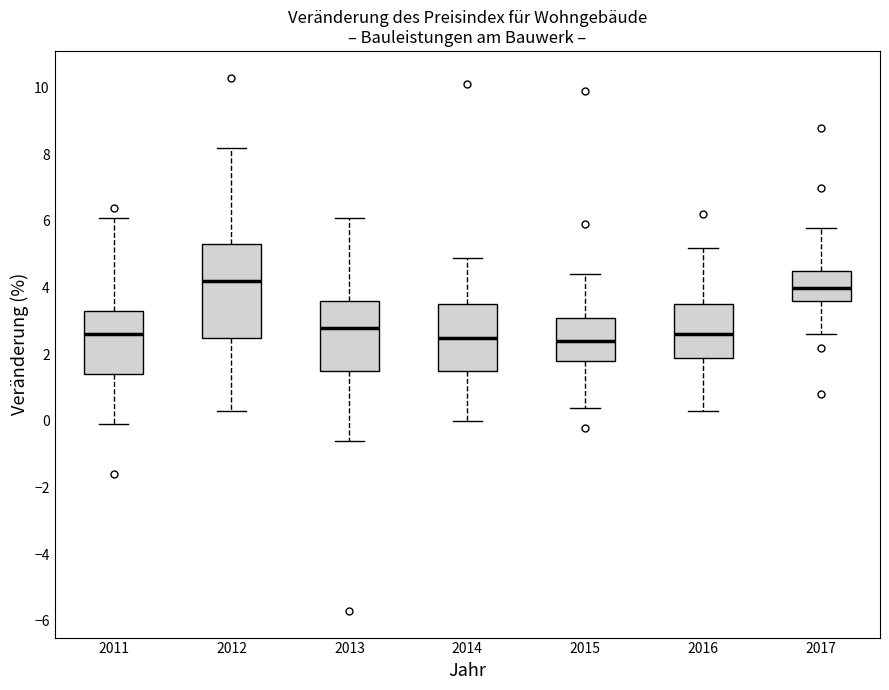

Reading left to right, transcribe this box plot: for each box, give where its median line is, the range the box spans, and where its two whiskers end, as read against the y-axis. The values are not printed on the chart, so give them approximately, as read against the axis.

2011: median 2.6, box 1.4 to 3.4, whiskers 0.0 to 6.2
2012: median 4.2, box 2.6 to 5.4, whiskers 0.4 to 8.2
2013: median 2.8, box 1.6 to 3.6, whiskers -0.6 to 6.2
2014: median 2.6, box 1.6 to 3.6, whiskers 0.0 to 5.0
2015: median 2.4, box 1.8 to 3.2, whiskers 0.4 to 4.4
2016: median 2.6, box 2.0 to 3.6, whiskers 0.4 to 5.2
2017: median 4.0, box 3.6 to 4.6, whiskers 2.6 to 5.8